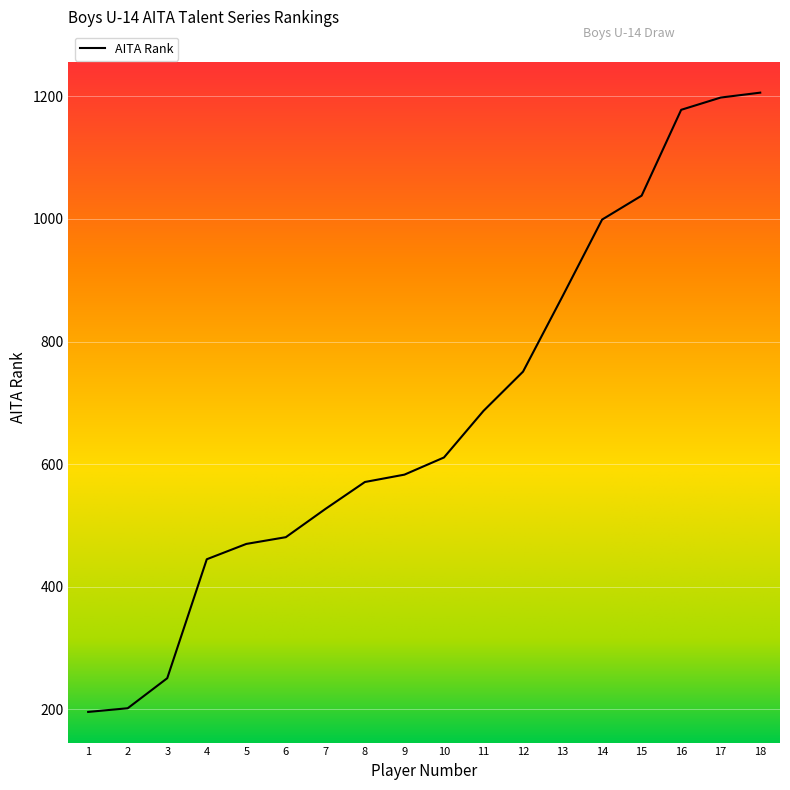

Reading left to right, extract all data points from this chart.

1=196	2=202	3=251	4=445	5=470	6=481	7=527	8=571	9=583	10=611	11=687	12=751	13=874	14=999	15=1038	16=1178	17=1198	18=1206